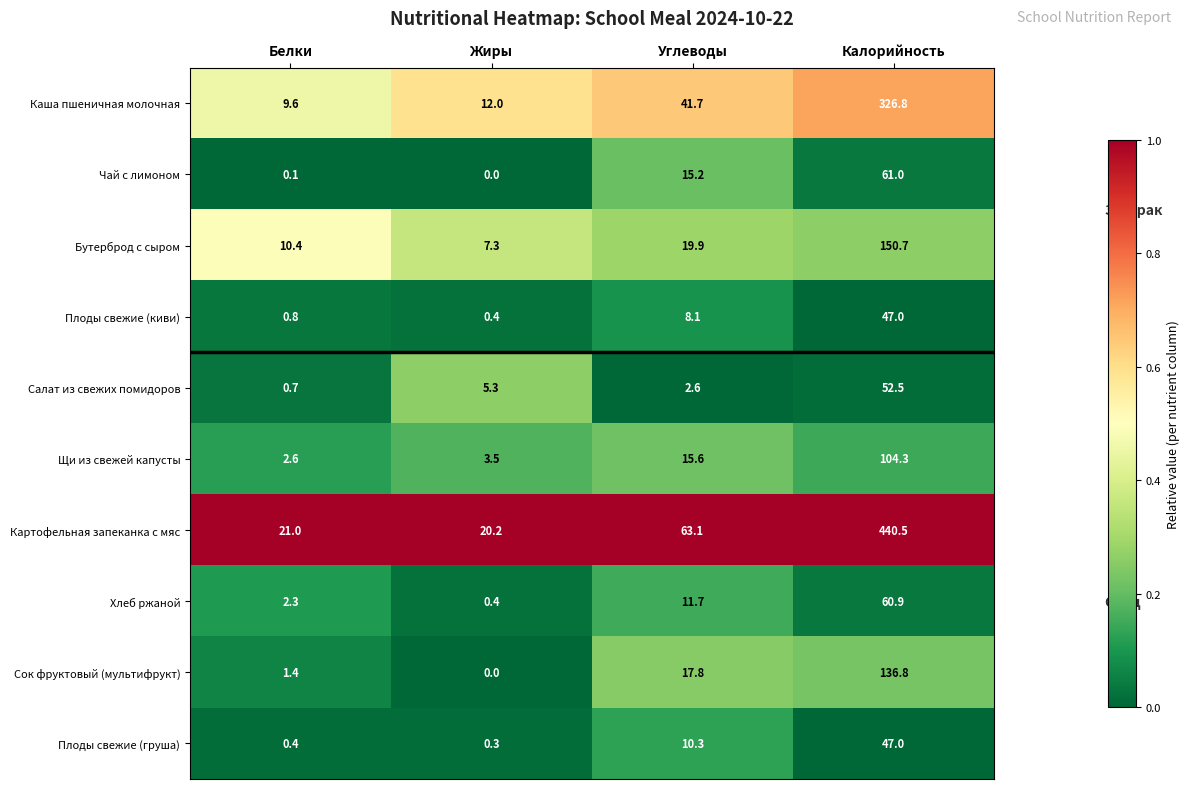

The value of Картофельная запеканка с мяс at Калорийность is 134.2. True or false?

False